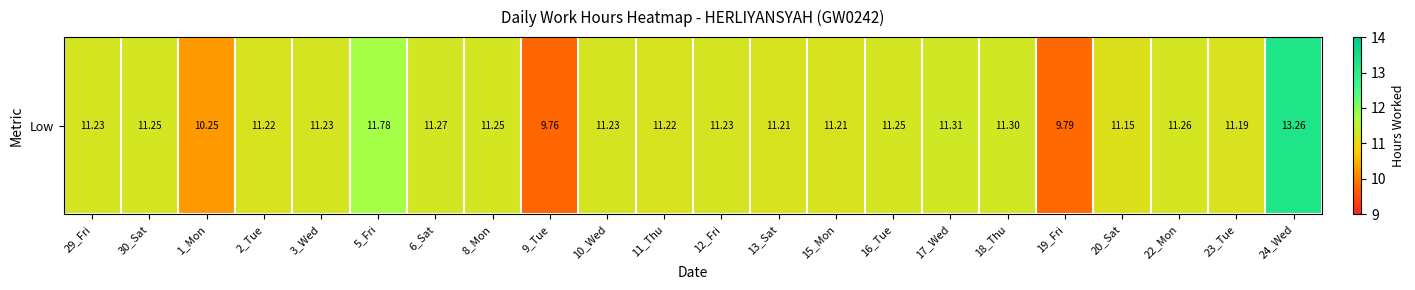

At which label does the data first exceed 11?

29_Fri